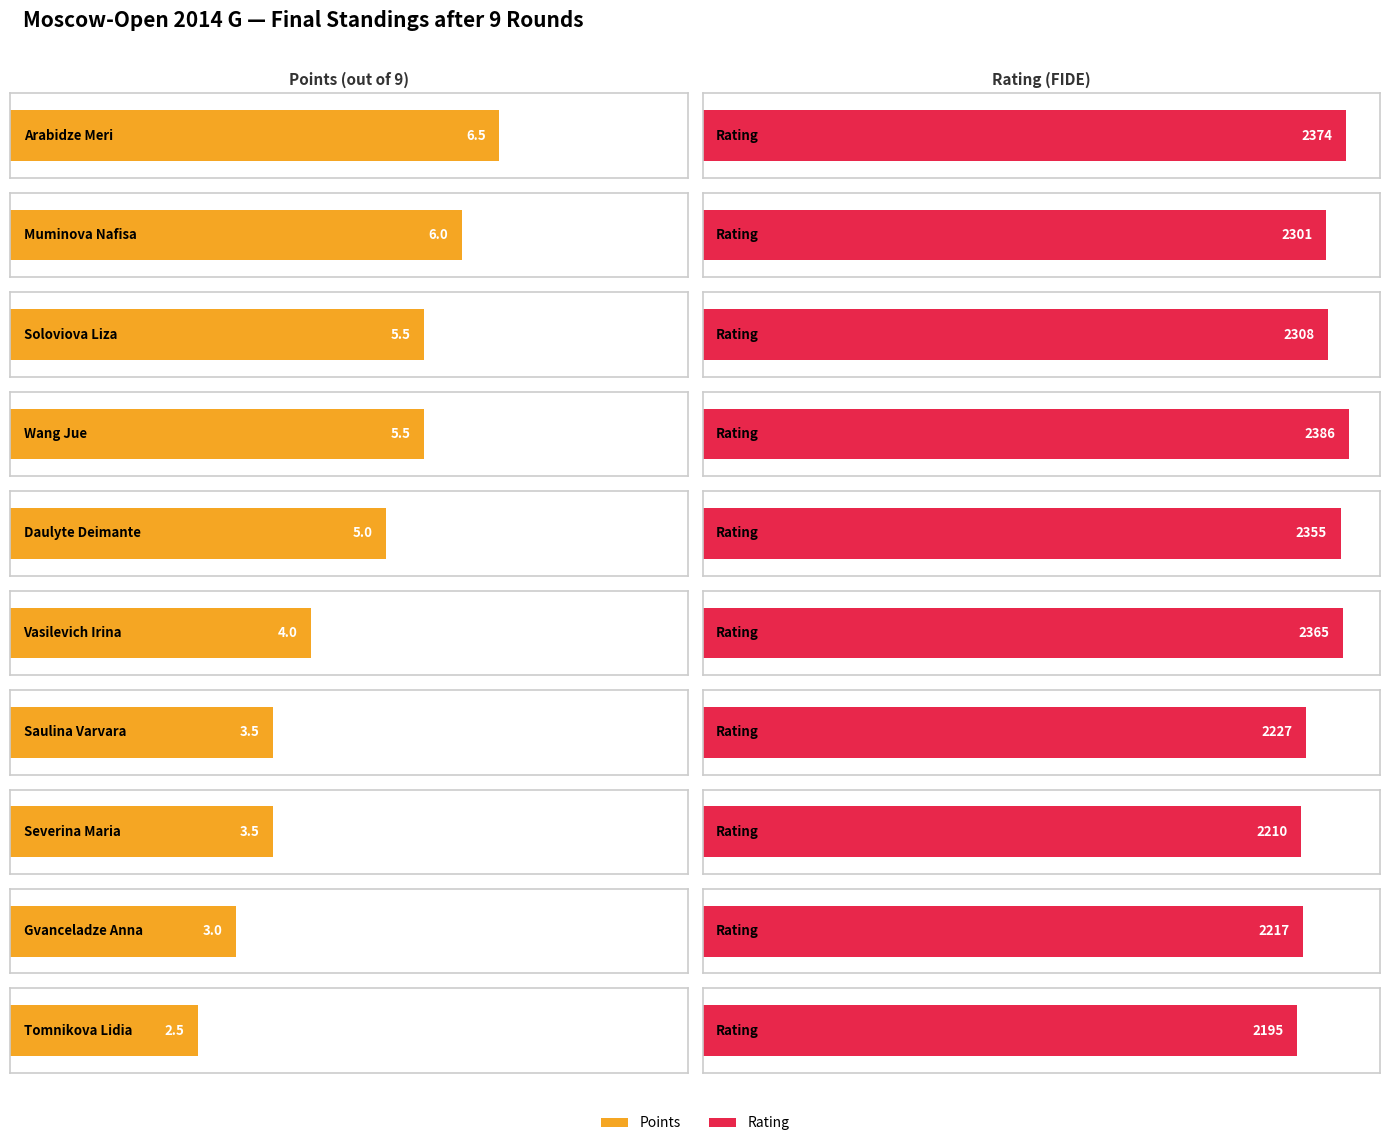

Which series has the largest range (max minus min)?

Rating